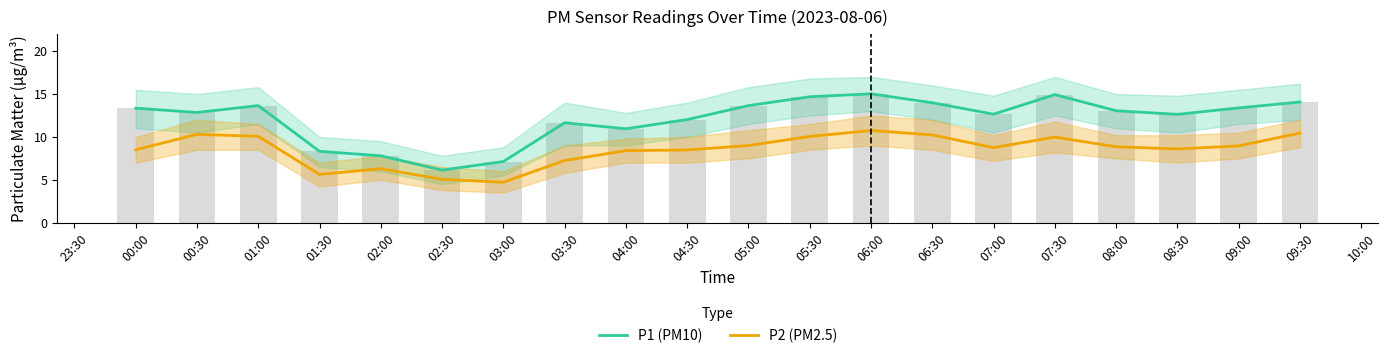

What is the total value across all series at 02:00?

14.1